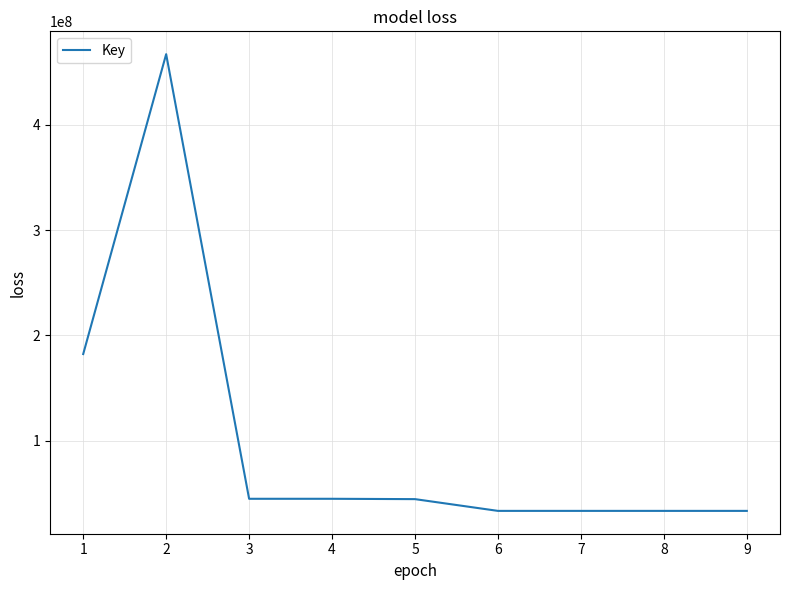

What is the minimum value shown in the chart?

33487773